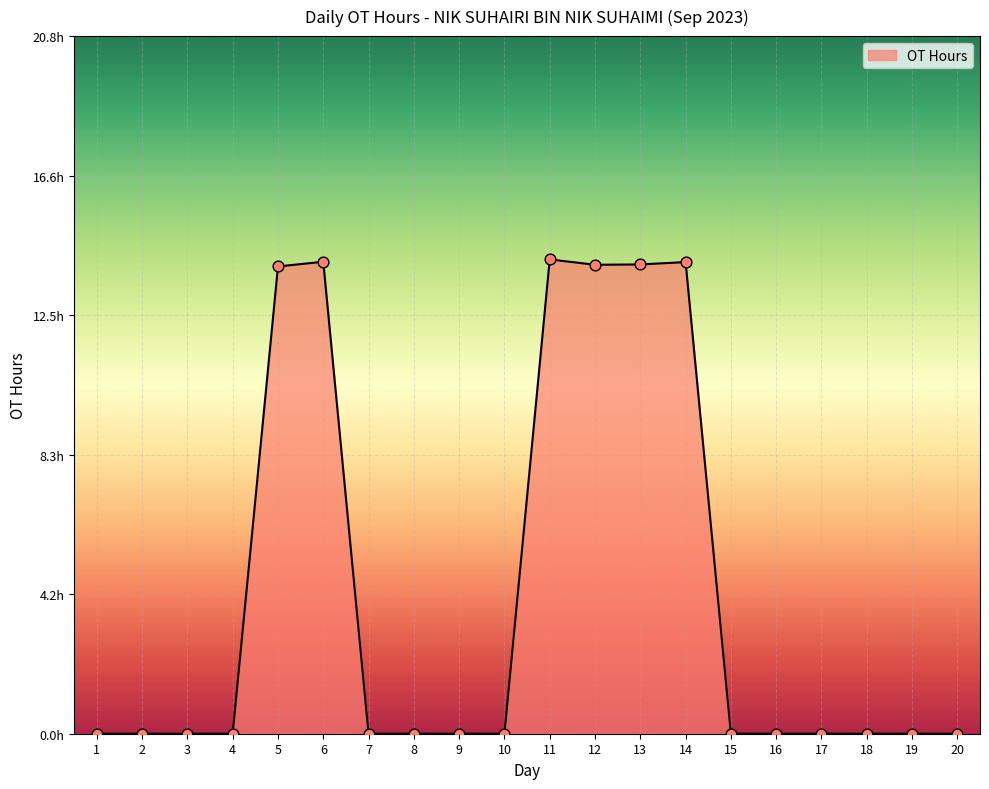

Does the chart have visible grid lines?

Yes